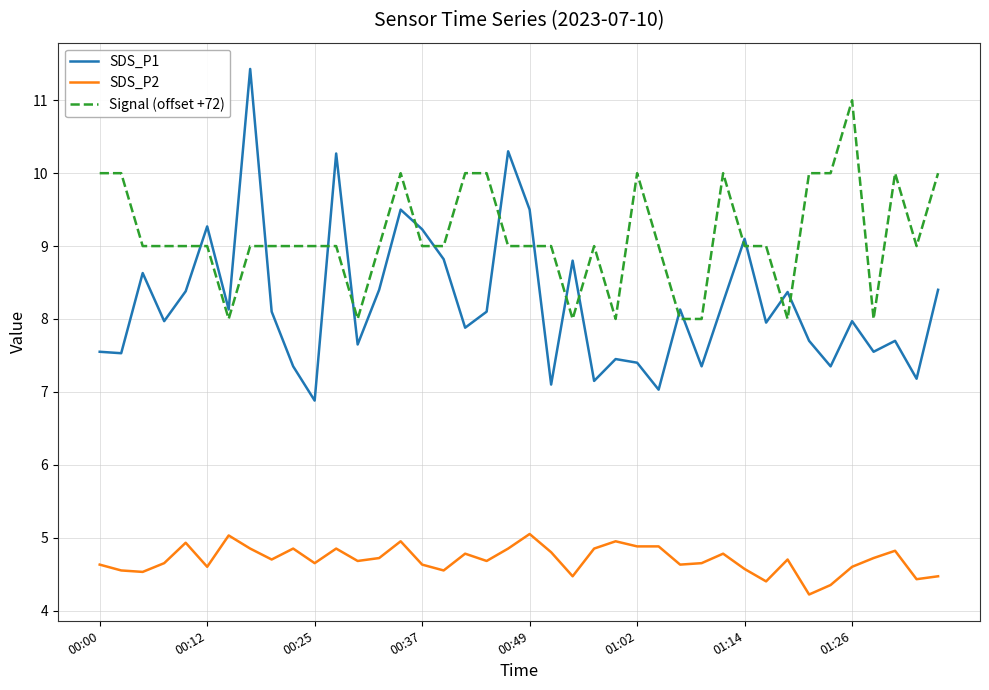

True or false: SDS_P1 and SDS_P2 cross at least once.

False